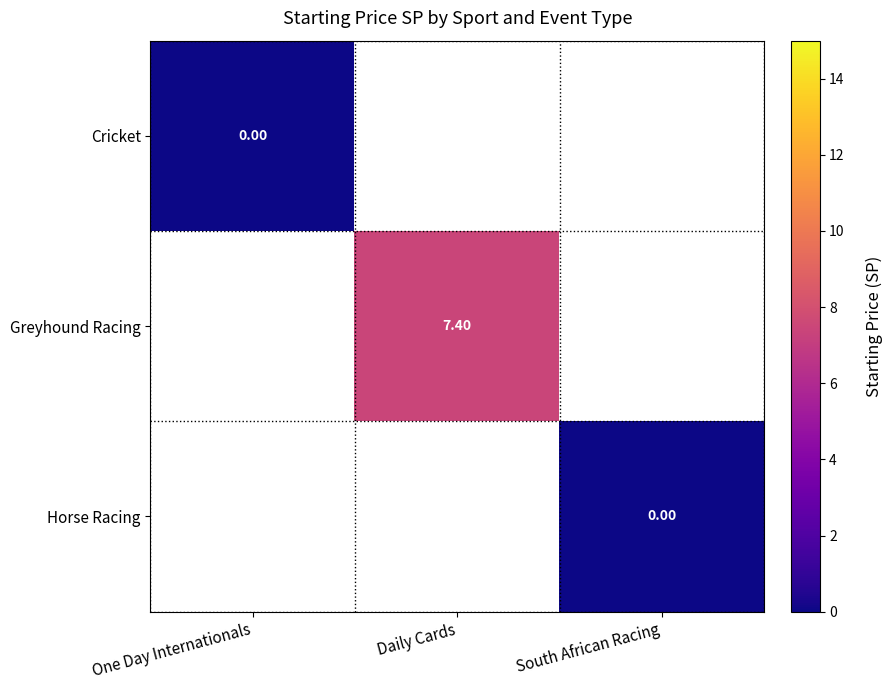

Count the number of categories in the chart.

3